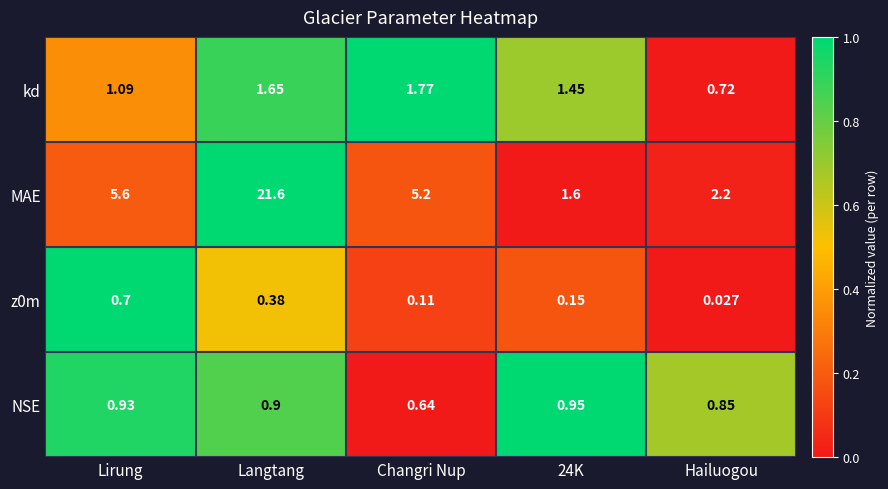

Between Langtang and Hailuogou, which series saw the biggest shift?

MAE